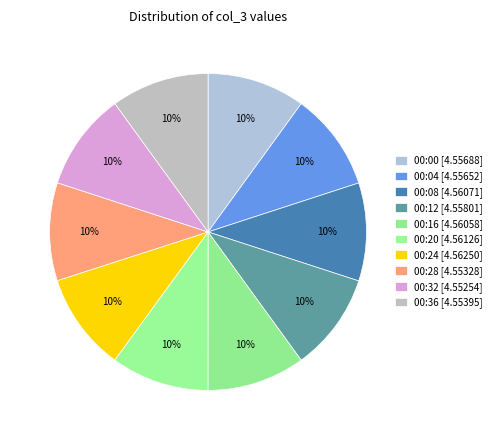

How many segments does this pie chart have?

10